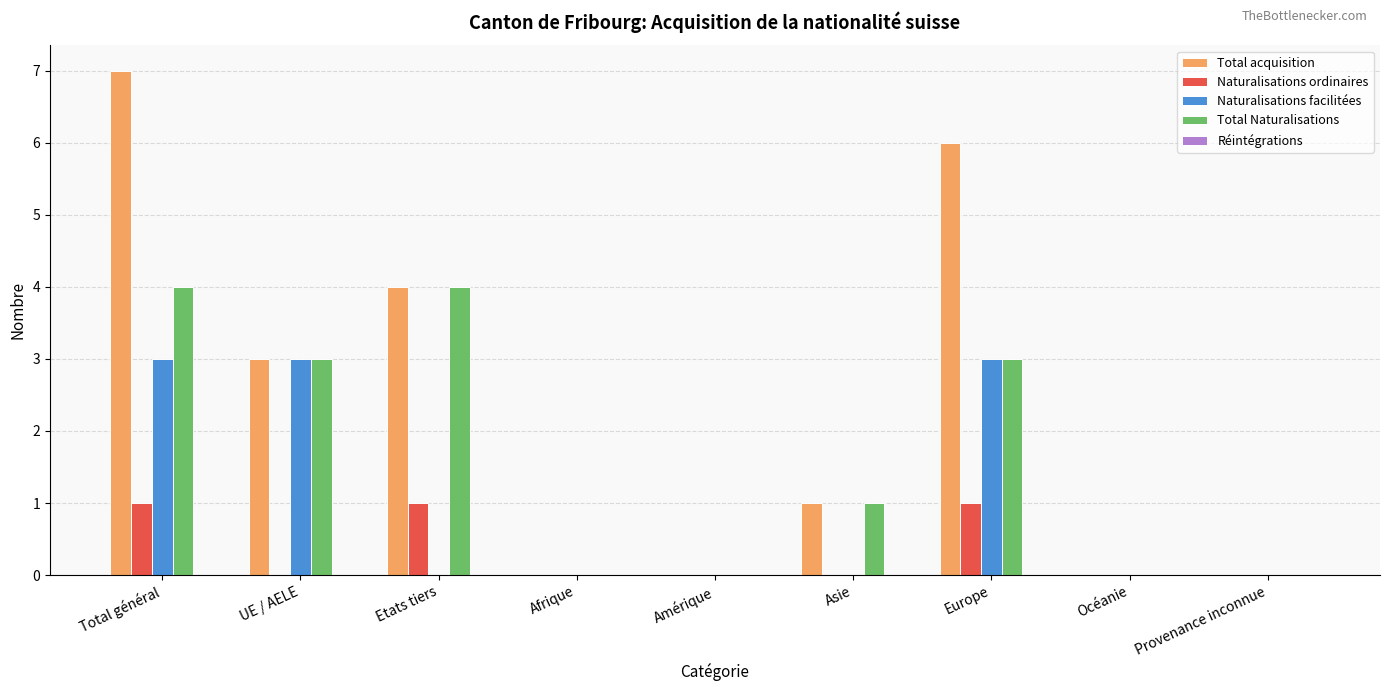

How many data points does each series have?

9